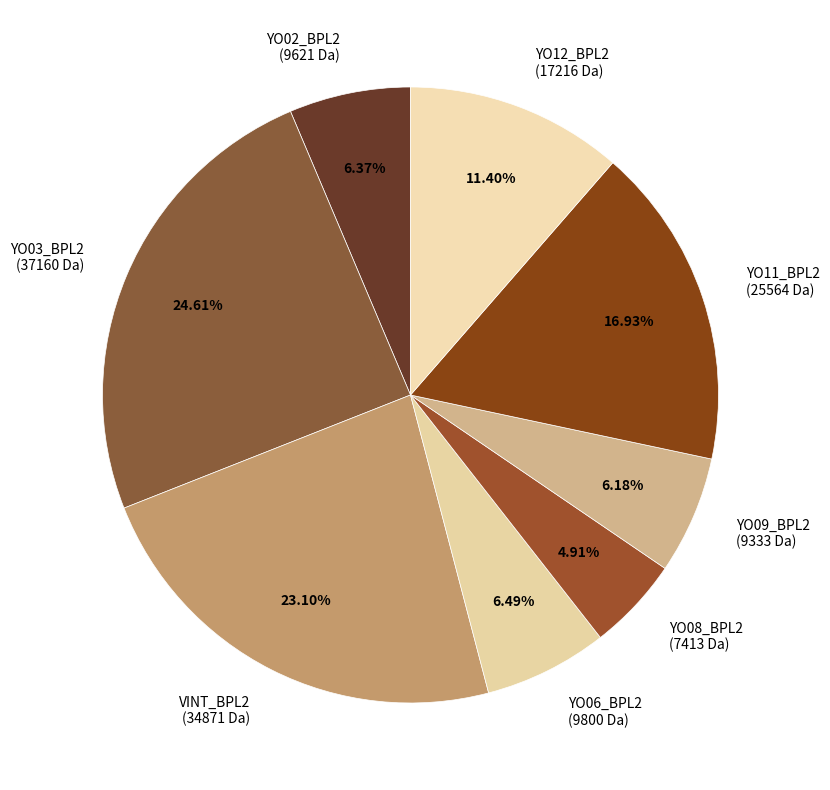

The YO09_BPL2 slice represents 6% of the pie. True or false?

True